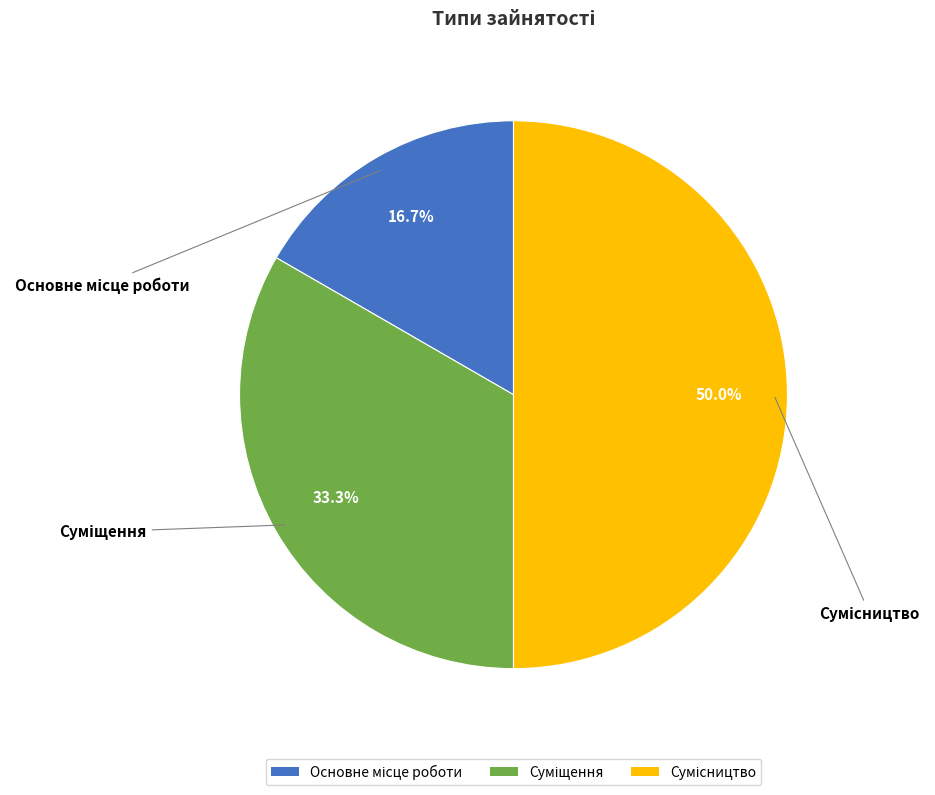

What percentage is the Суміщення slice, to the nearest percent?

33%